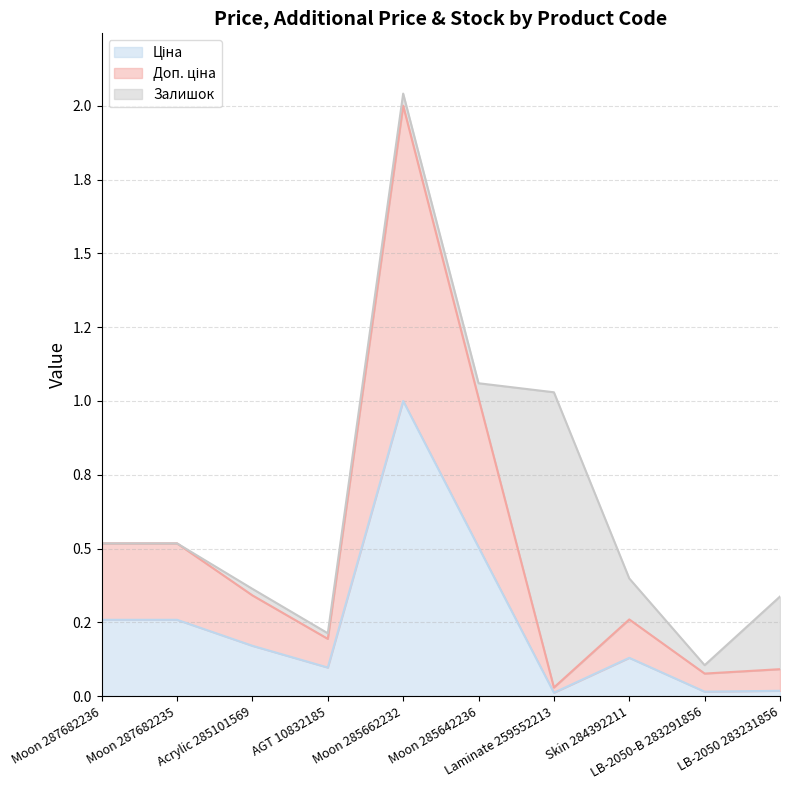

At which label does Ціна reach its peak?

Moon 285662232